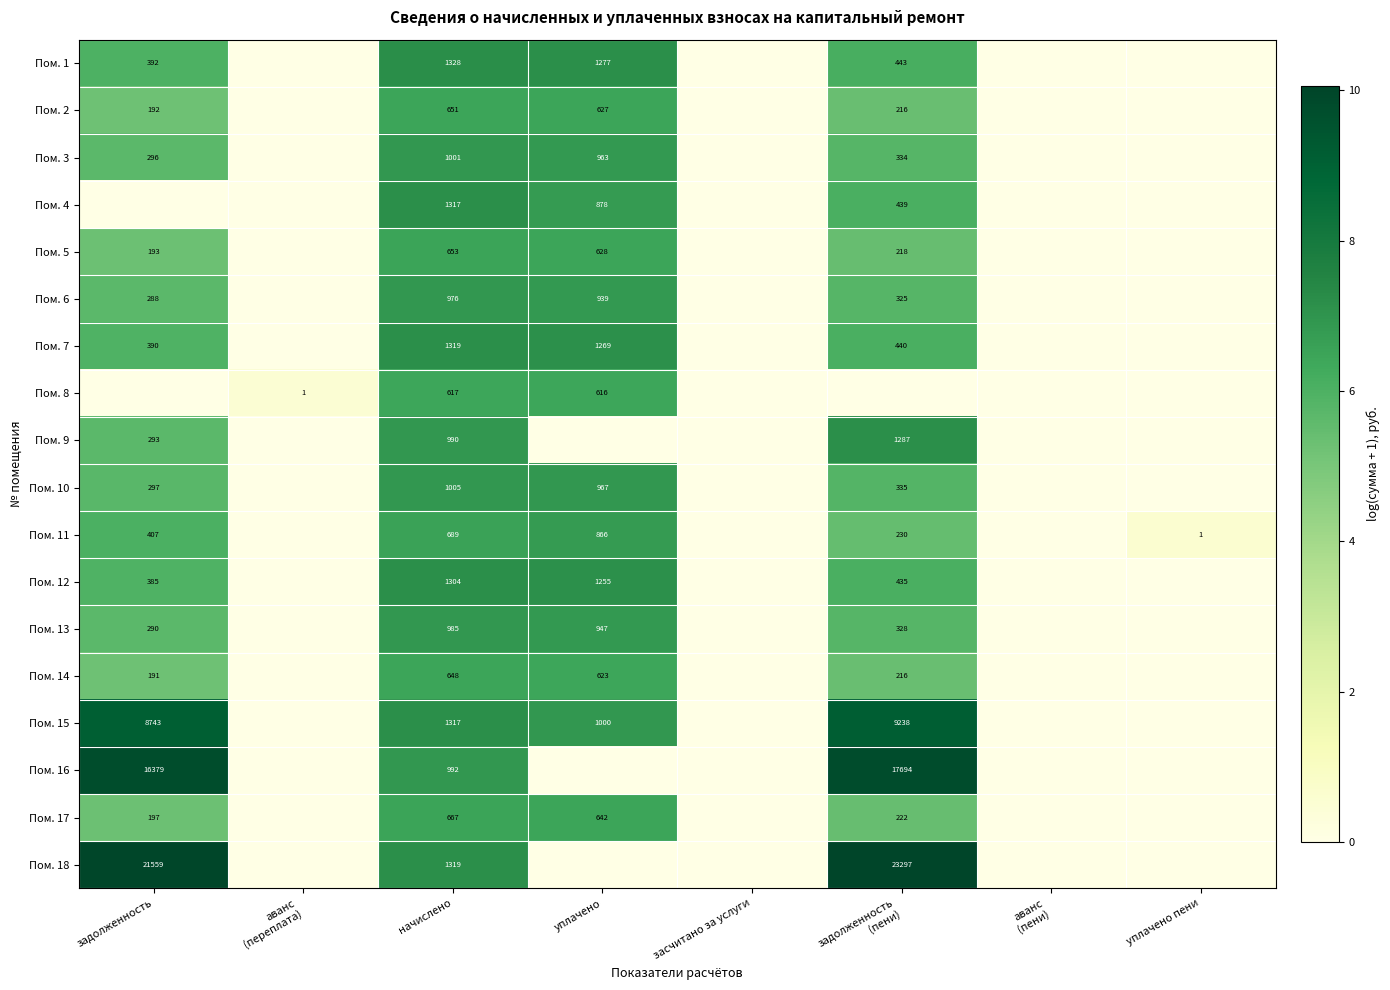

True or false: Пом. 13 has a value of 128 at задолженность.

False